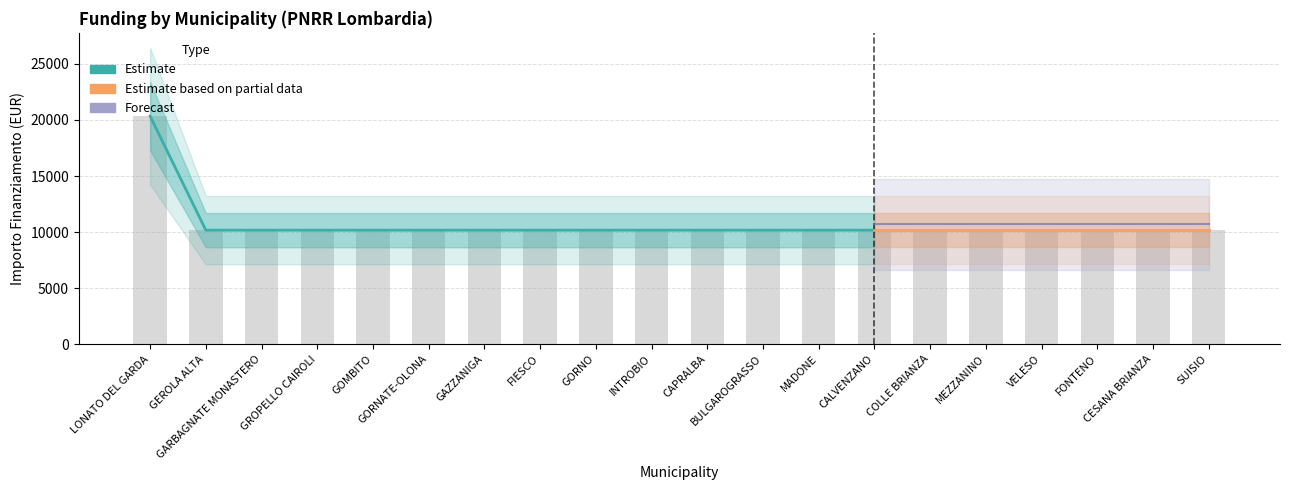

Rank the categories by value from lowest to highest.

GEROLA ALTA, GARBAGNATE MONASTERO, GROPELLO CAIROLI, GOMBITO, GORNATE-OLONA, GAZZANIGA, FIESCO, GORNO, INTROBIO, CAPRALBA, BULGAROGRASSO, MADONE, CALVENZANO, COLLE BRIANZA, MEZZANINO, VELESO, FONTENO, CESANA BRIANZA, SUISIO, LONATO DEL GARDA